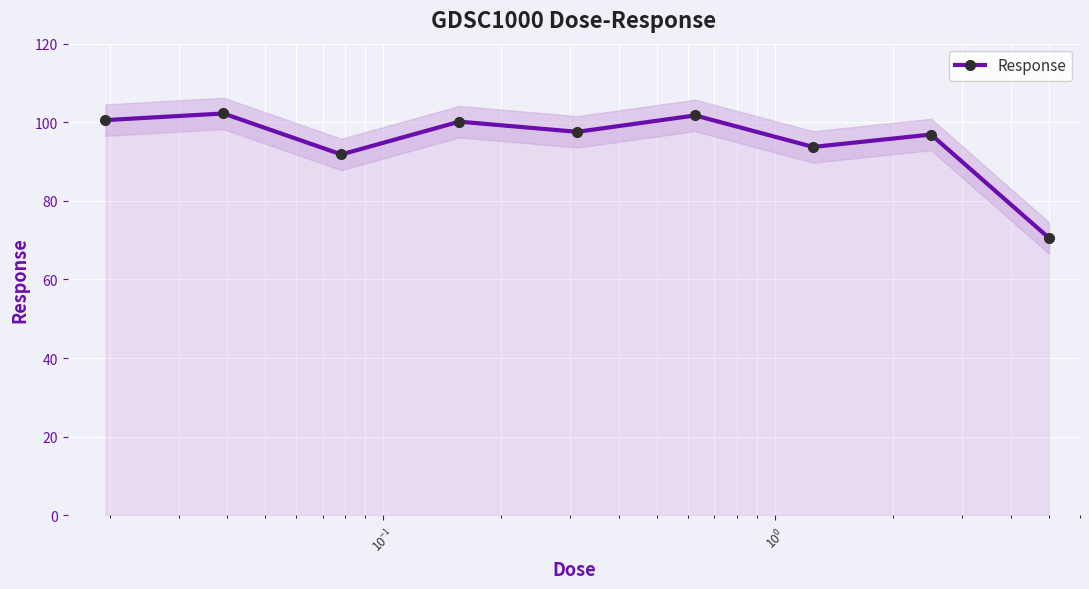

In Response, how many points are lower than both neighbors (excluding endpoints)?

3